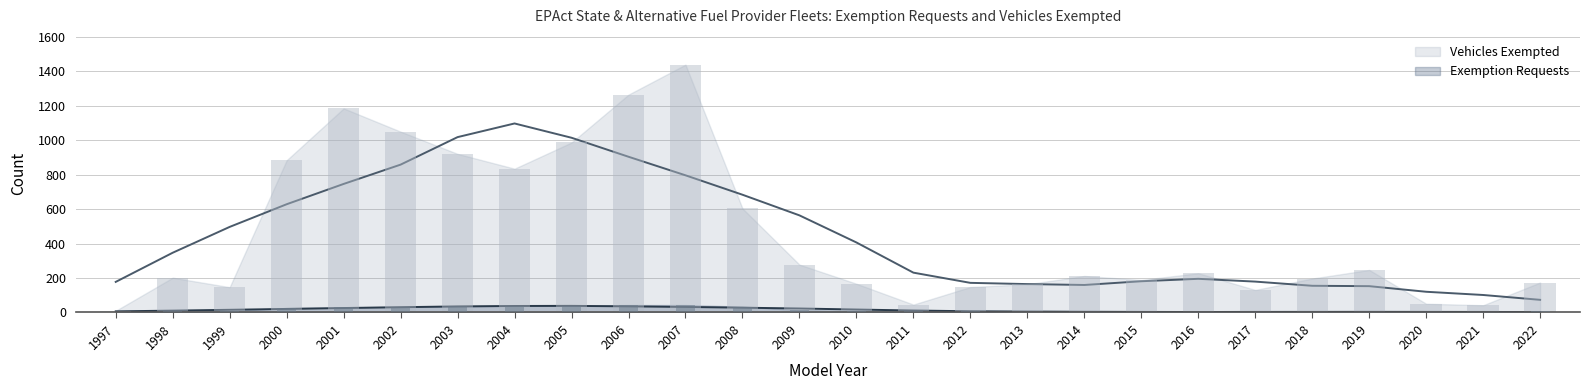

How many categories are shown in the chart?

26